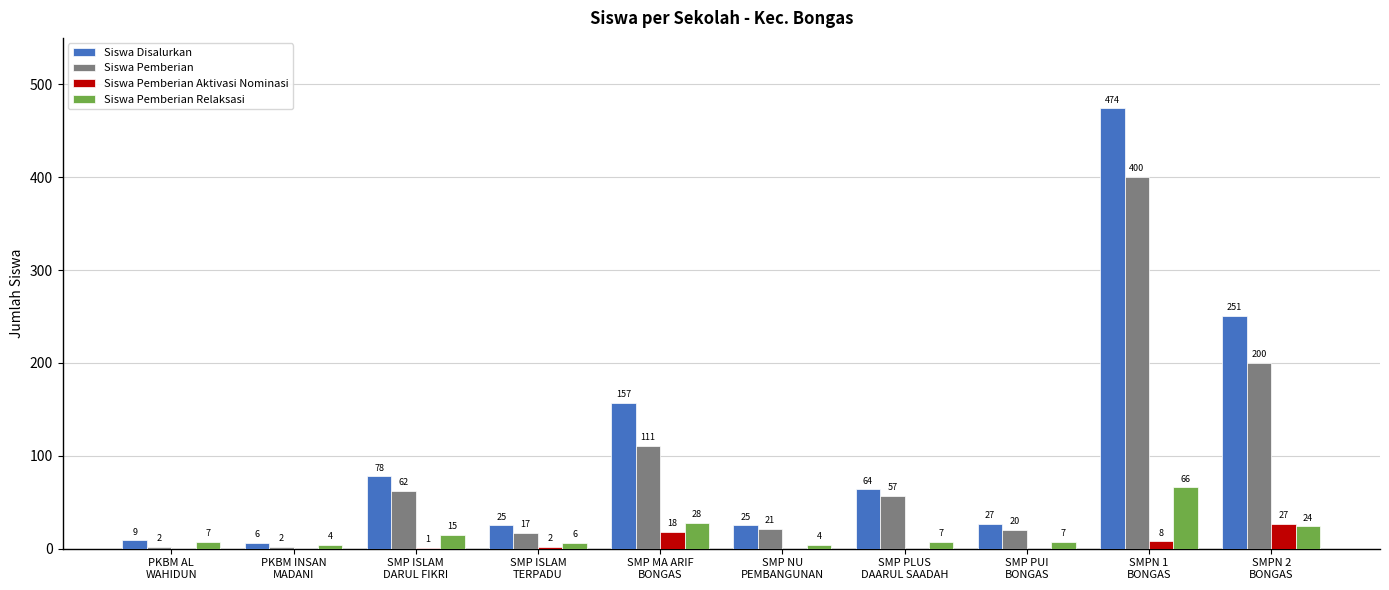

What is the sum of all Siswa Disalurkan values?

1116